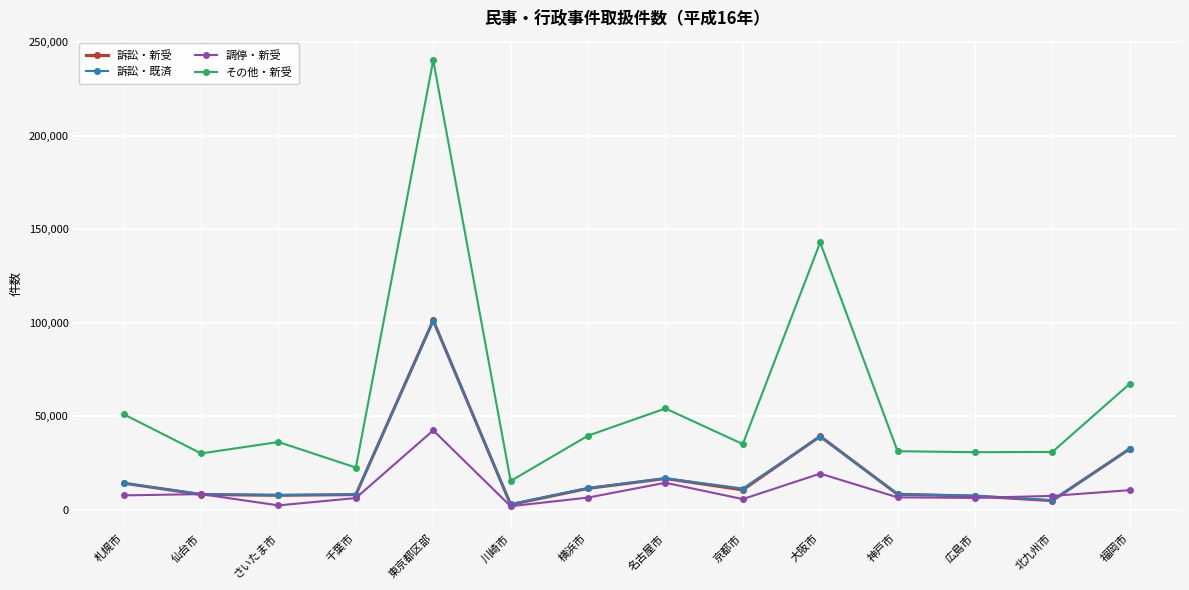

Which series changed the most between 名古屋市 and 広島市?

その他・新受